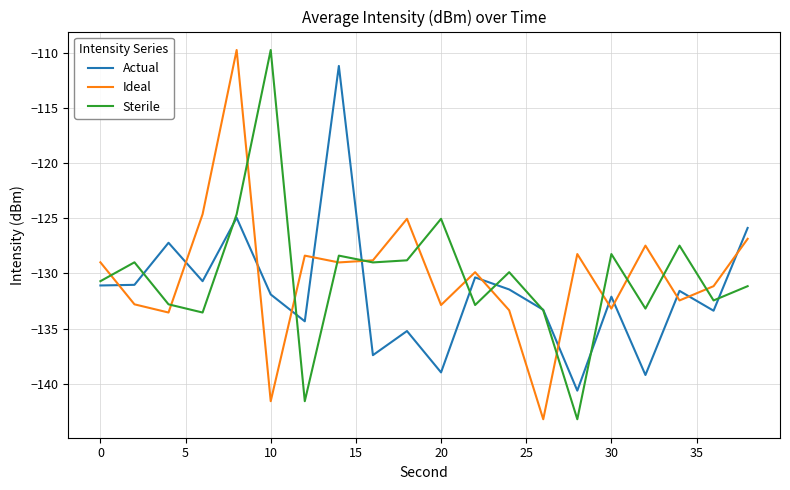

True or false: Ideal and Actual intersect in this chart.

True